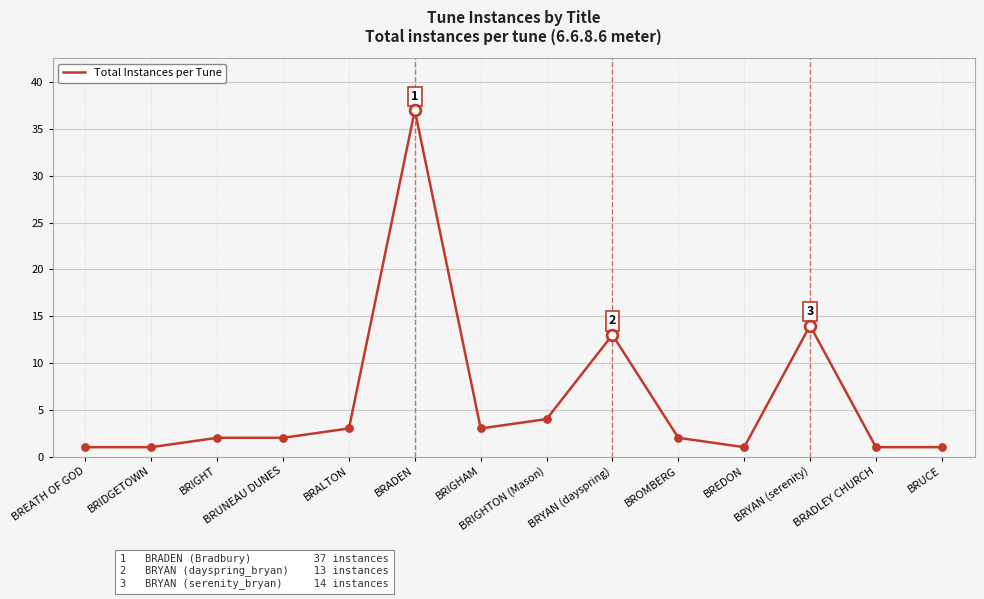

Approximately how many times larger is the value at BRYAN (dayspring) compared to BRIGHAM?

4.3